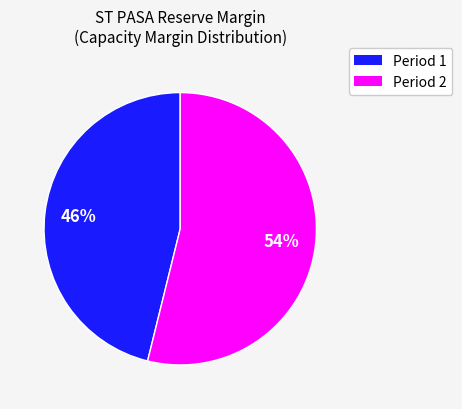

How many segments does this pie chart have?

2